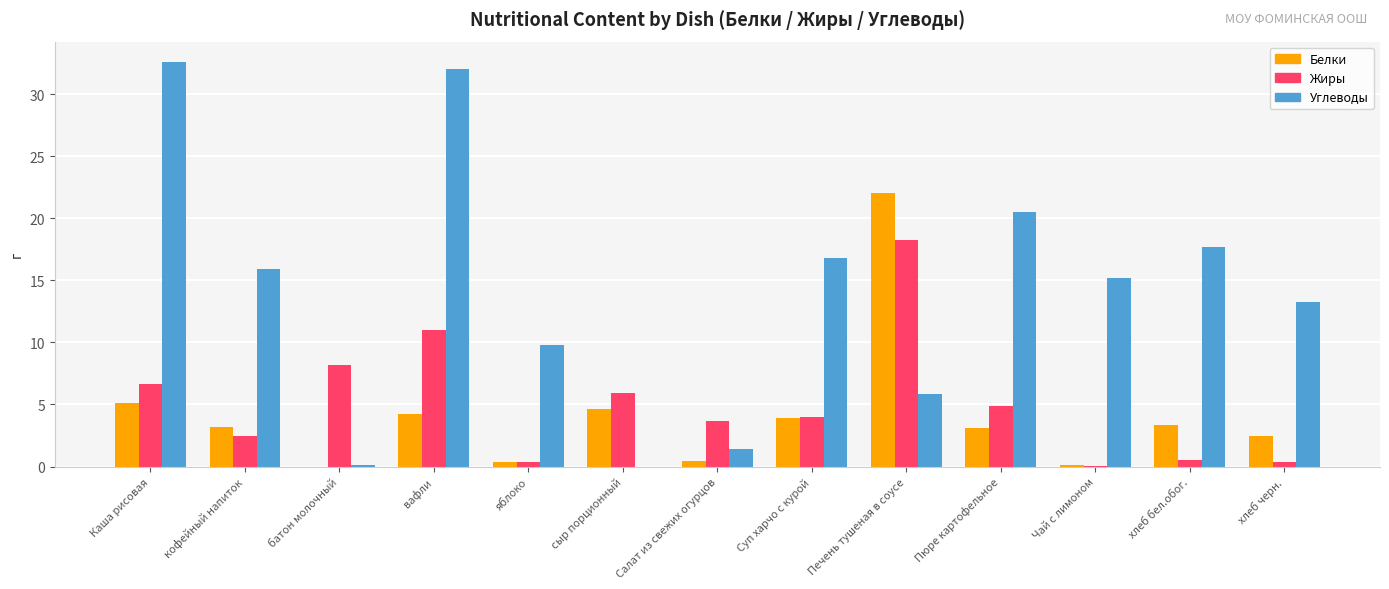

Which series has the largest range (max minus min)?

Углеводы